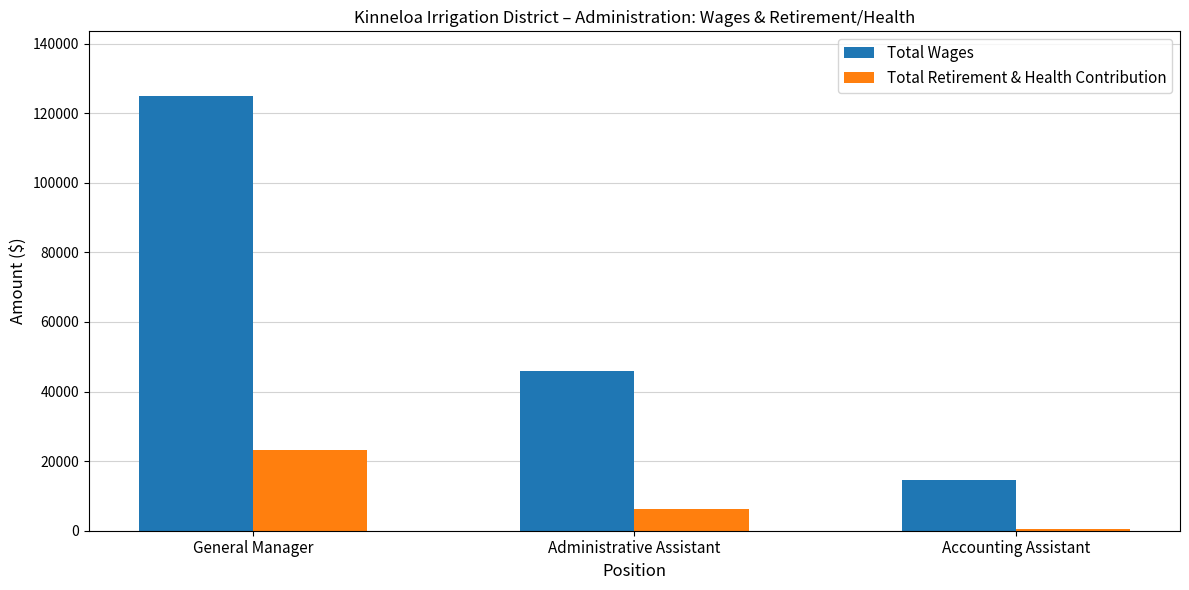

What is the greatest value displayed?

124825